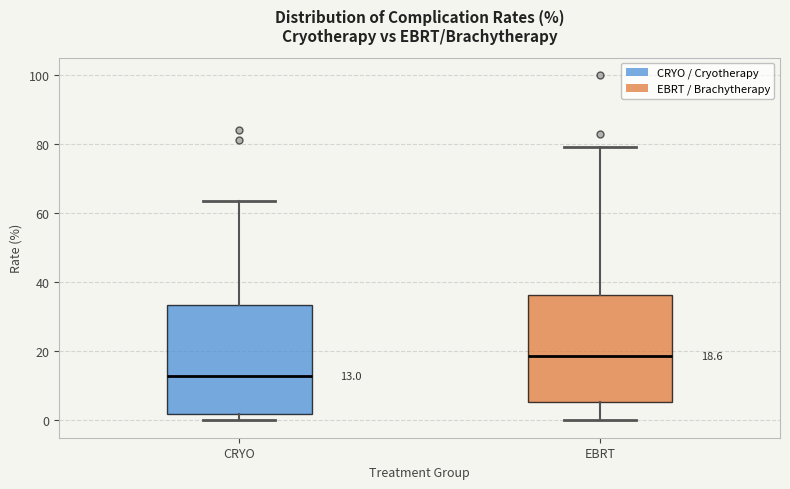

Which box's median line is the highest?

EBRT